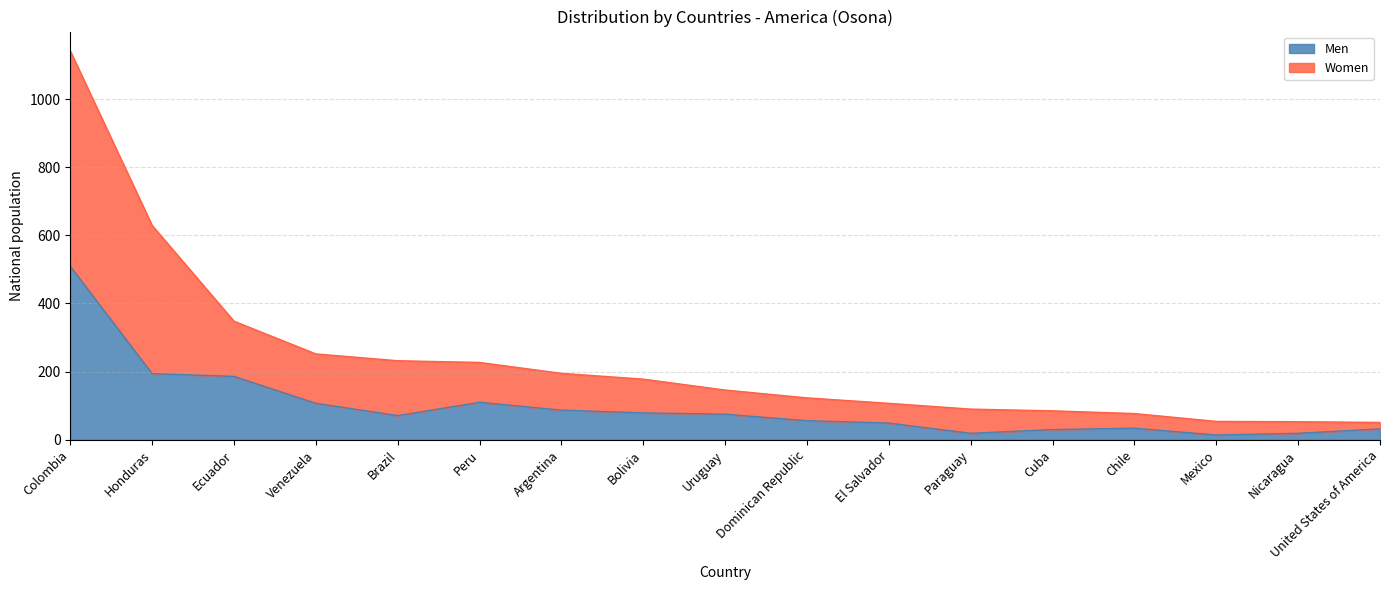

What is the greatest value displayed?

1141